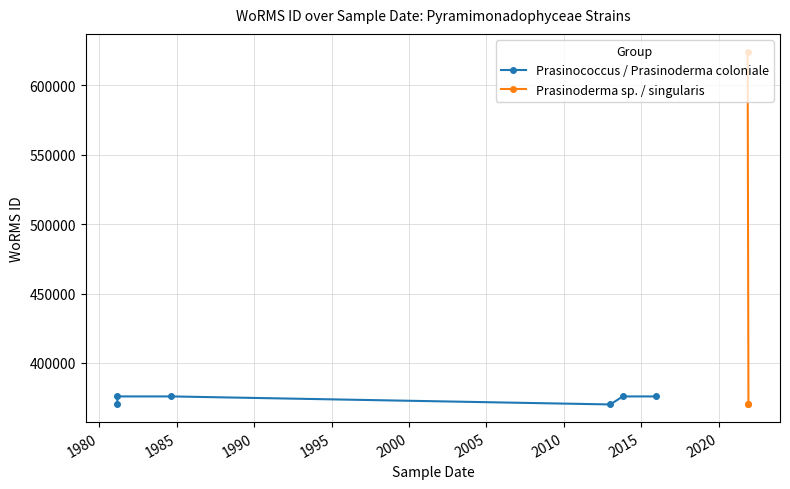

Where is the data nearest to the value 497199?

1981-02-25